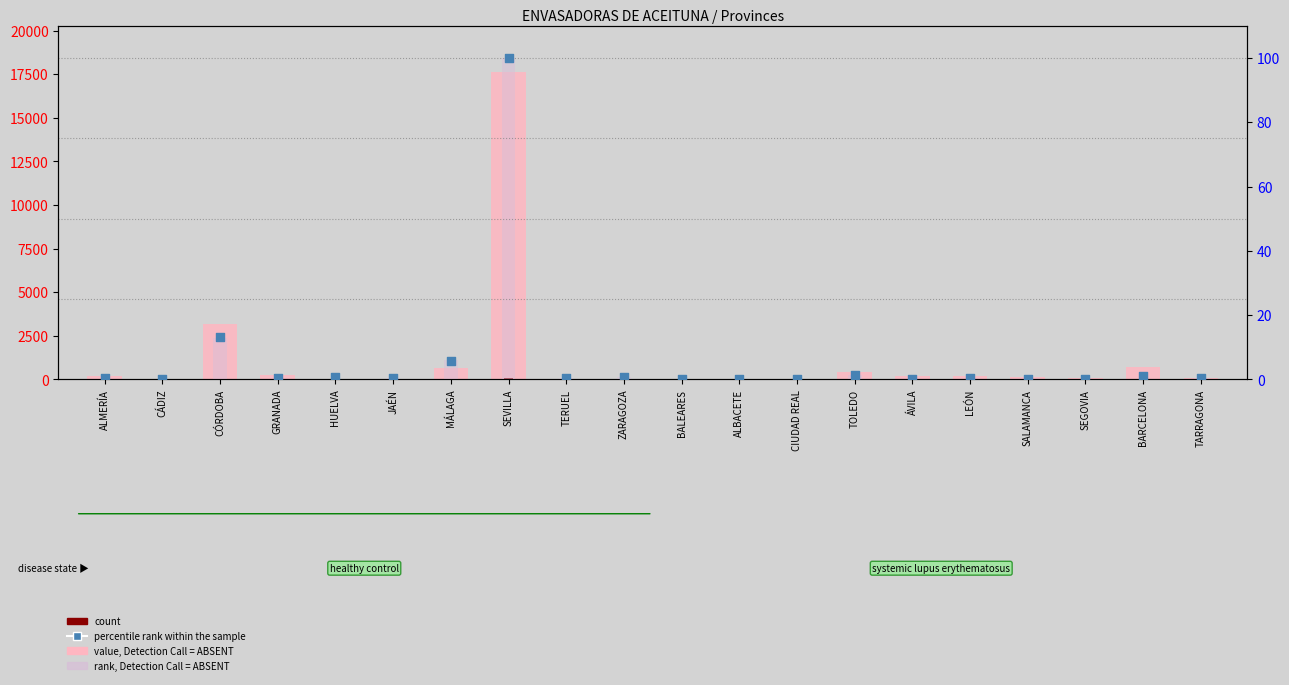

Which series reaches the maximum Y coordinate?

value, Detection Call = ABSENT